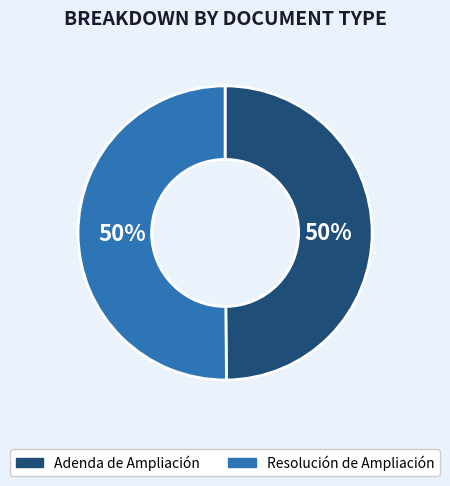

Is the sum of Resolución de Ampliación and Adenda de Ampliación greater than half?

Yes